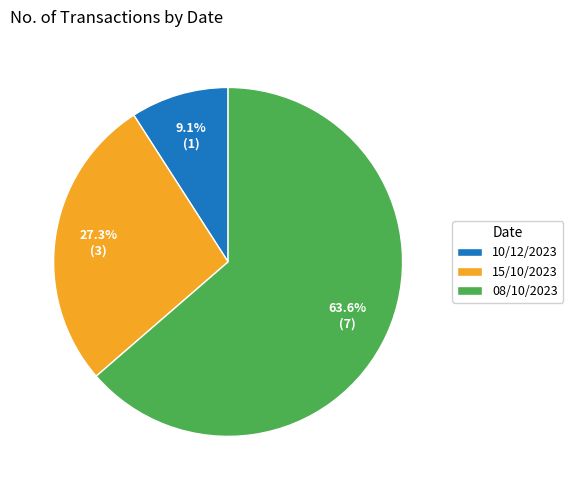

How many segments does this pie chart have?

3